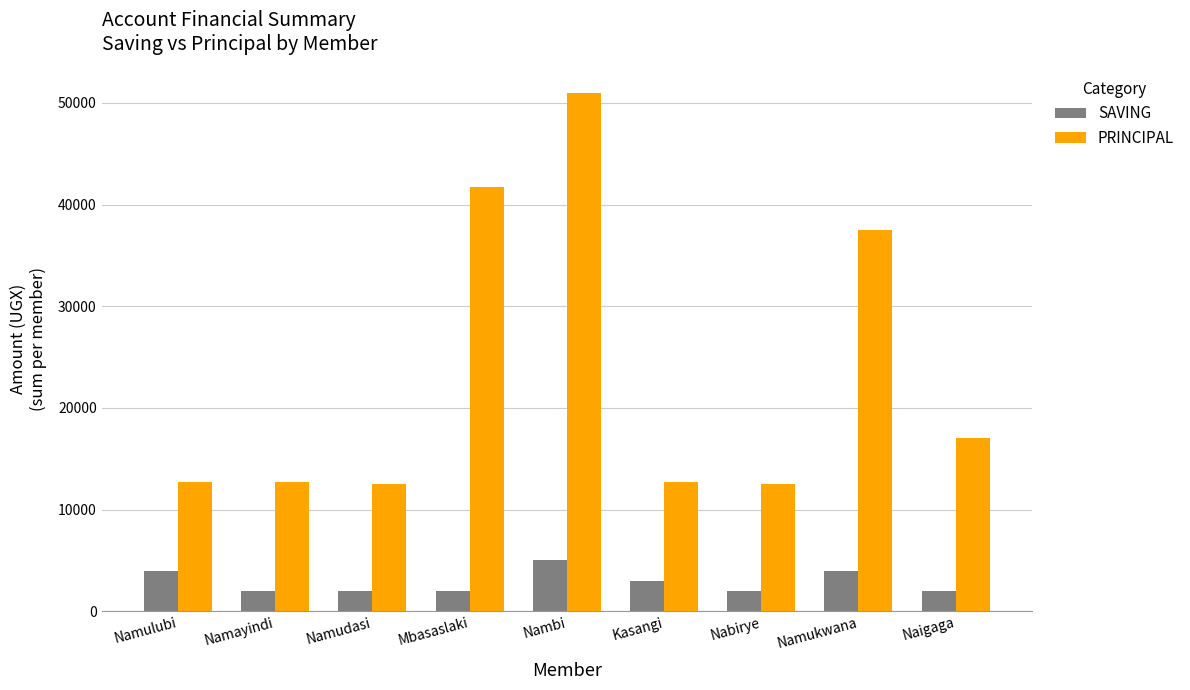

How many distinct data groups are displayed?

2